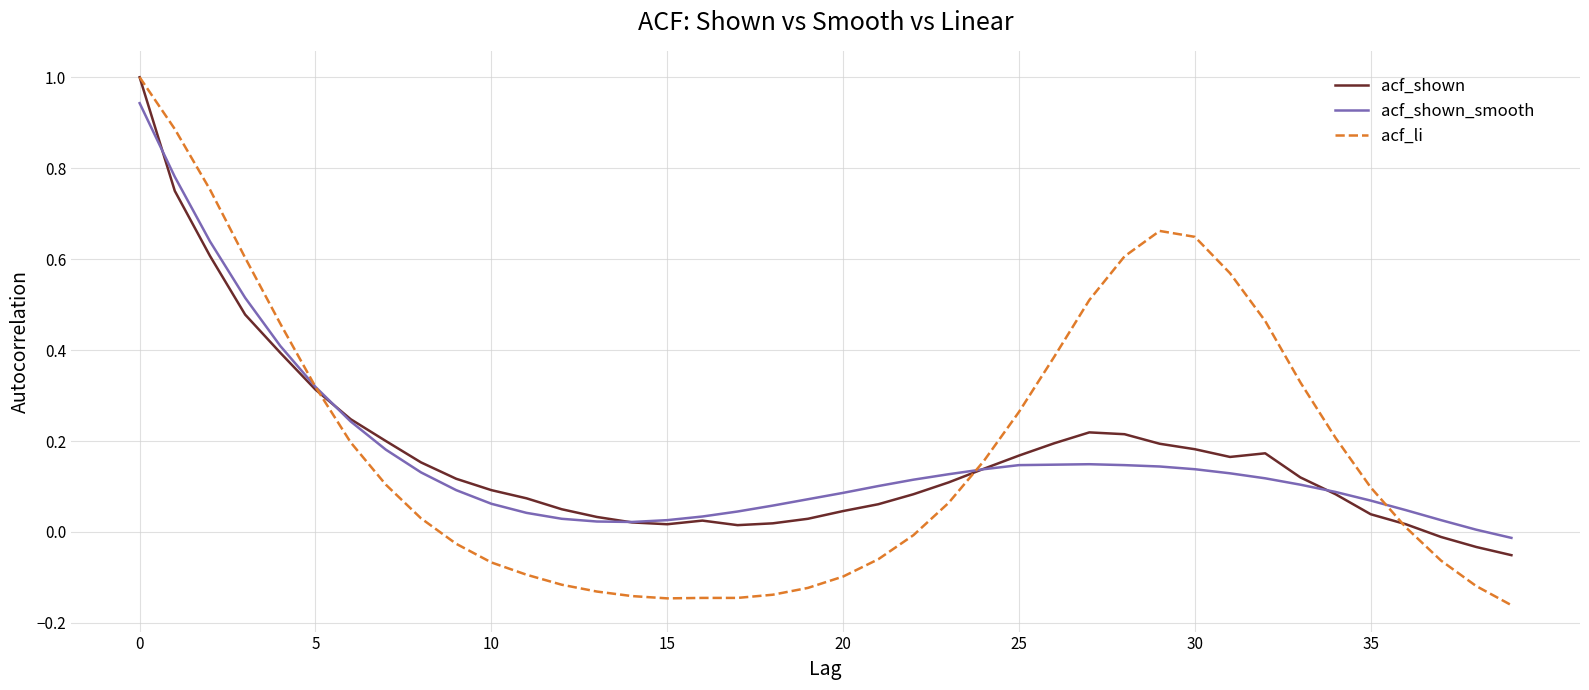

Which series has the largest range (max minus min)?

acf_li